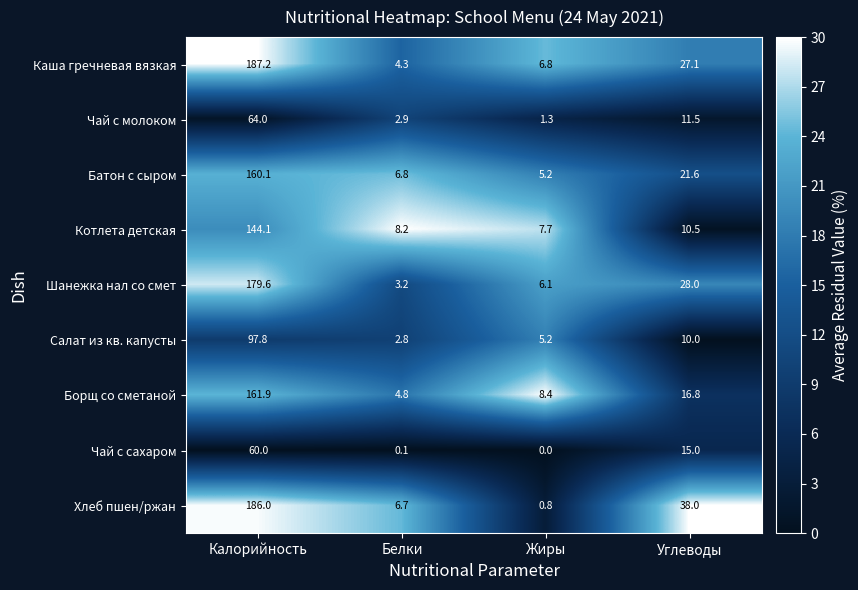

Rank the series by their maximum value, from lowest to highest.

Чай с сахаром, Чай с молоком, Салат из кв. капусты, Котлета детская, Батон с сыром, Борщ со сметаной, Шанежка нал со смет, Хлеб пшен/ржан, Каша гречневая вязкая